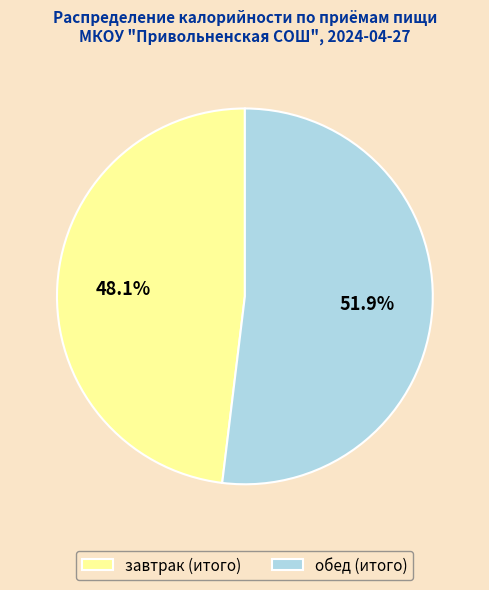

How many slices are in this pie chart?

2